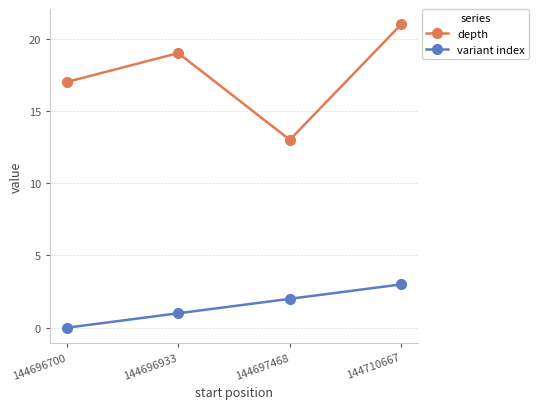

Where is the first local minimum for depth?

144697468